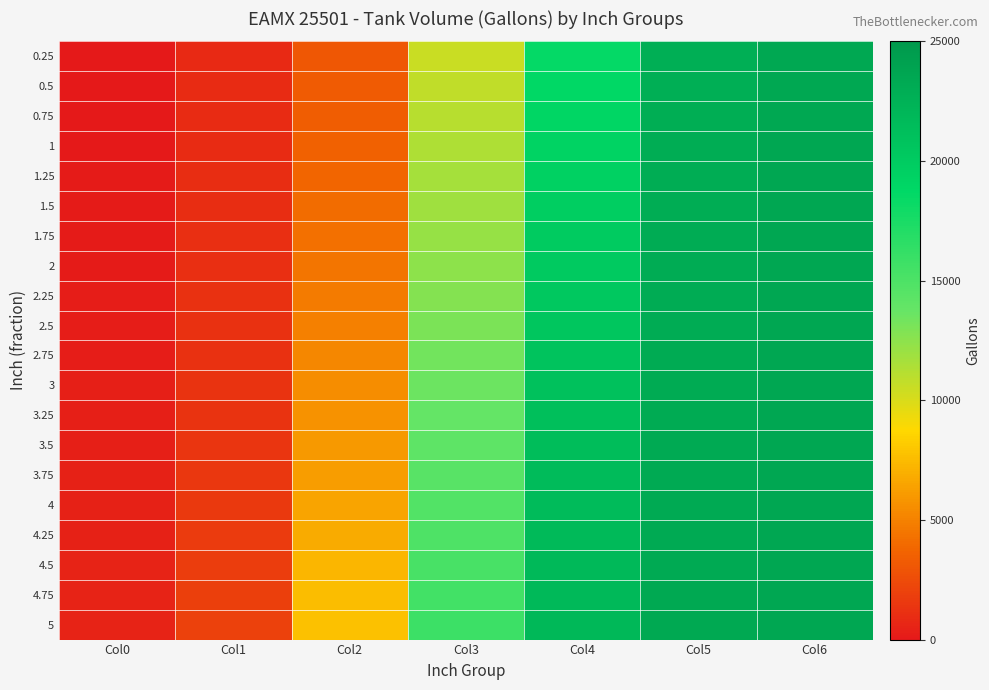

At which category is the sum across all series the highest?

Col6